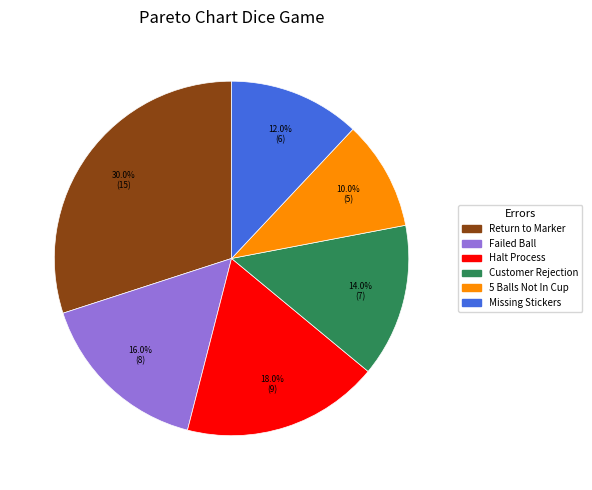

Rank the categories by value from highest to lowest.

Return to Marker, Halt Process, Failed Ball, Customer Rejection, Missing Stickers, 5 Balls Not In Cup